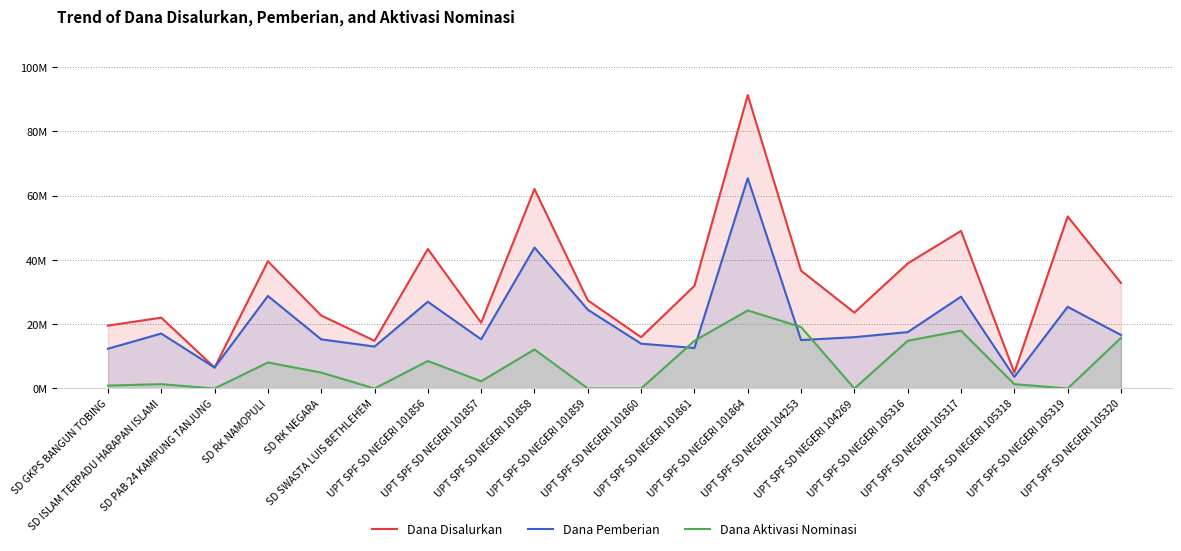

Between UPT SPF SD NEGERI 101856 and UPT SPF SD NEGERI 105320, which is larger?

UPT SPF SD NEGERI 101856